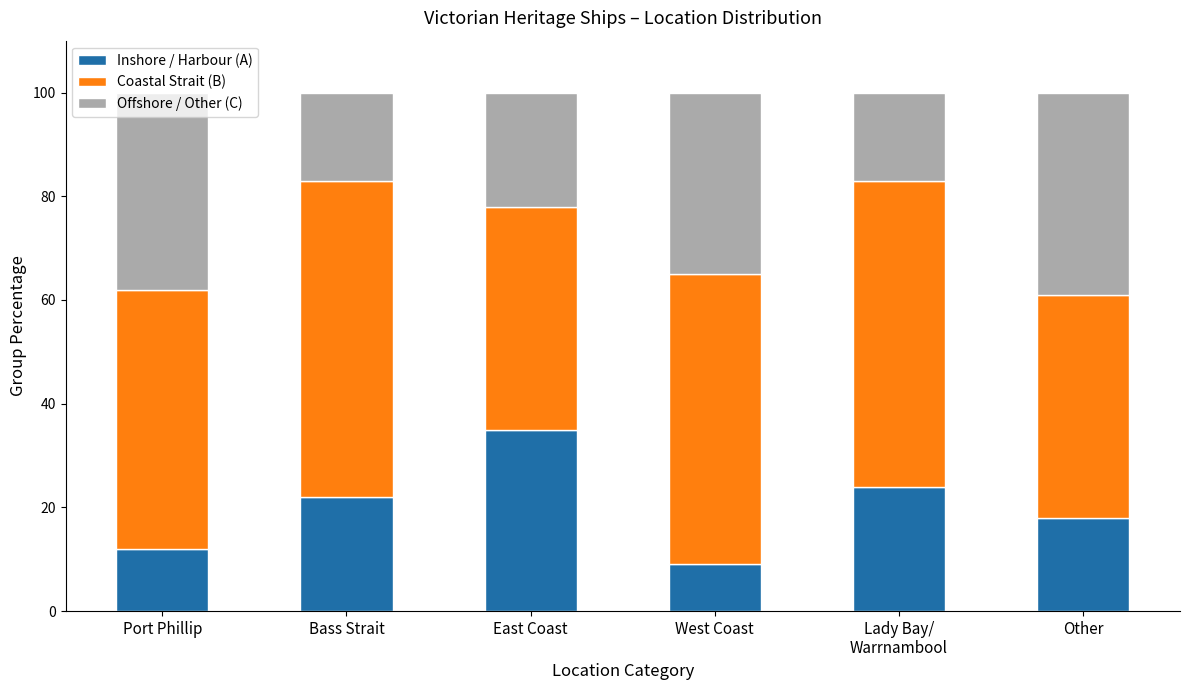

What is the average value of the Inshore / Harbour (A) series?

20